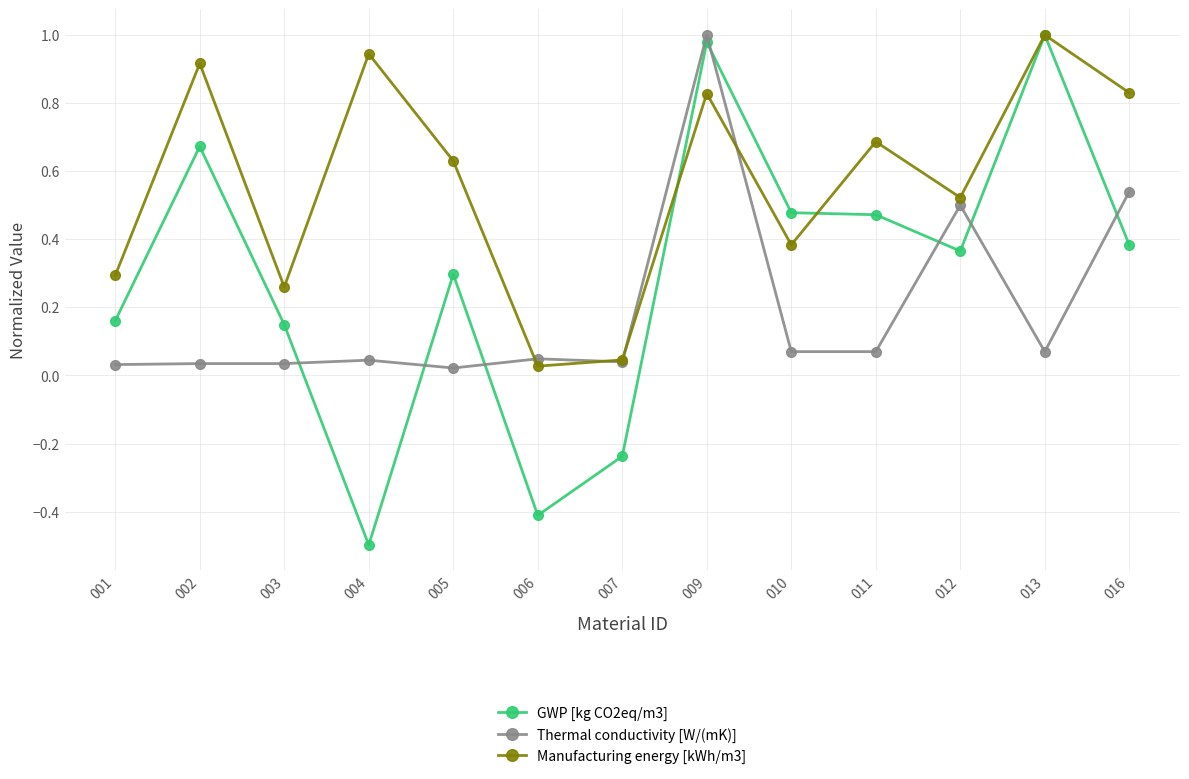

At 011, list the series in order from largest to smallest.

Manufacturing energy [kWh/m3], GWP [kg CO2eq/m3], Thermal conductivity [W/(mK)]